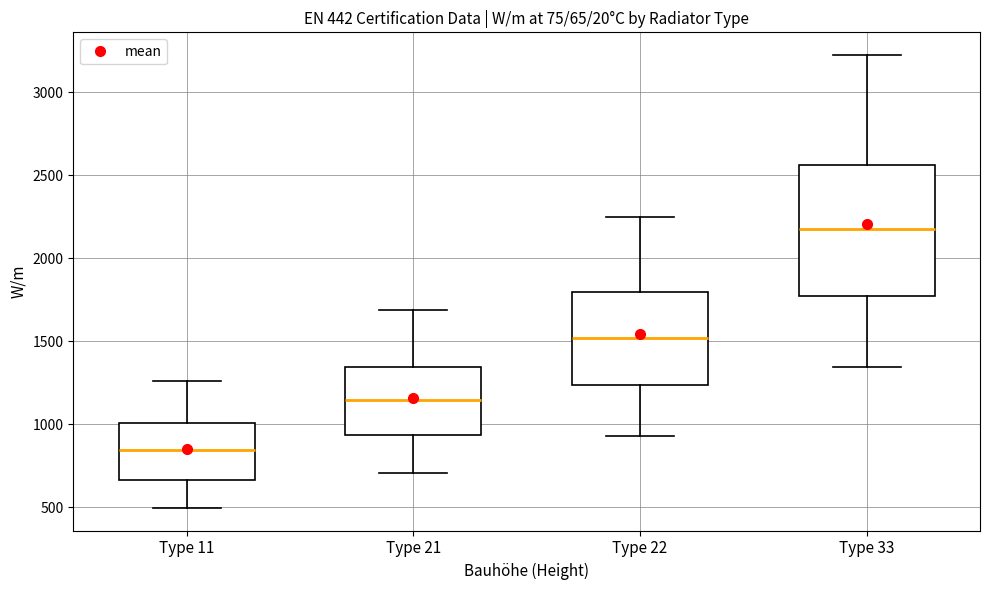

Which box's median line is the highest?

Type 33